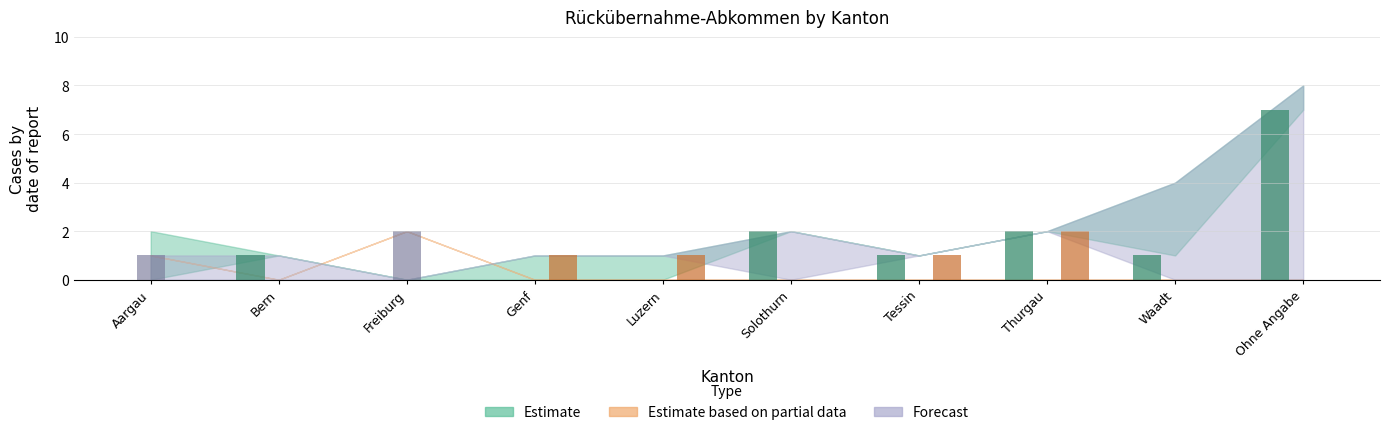

Which category has the highest value across all series?

Ohne Angabe